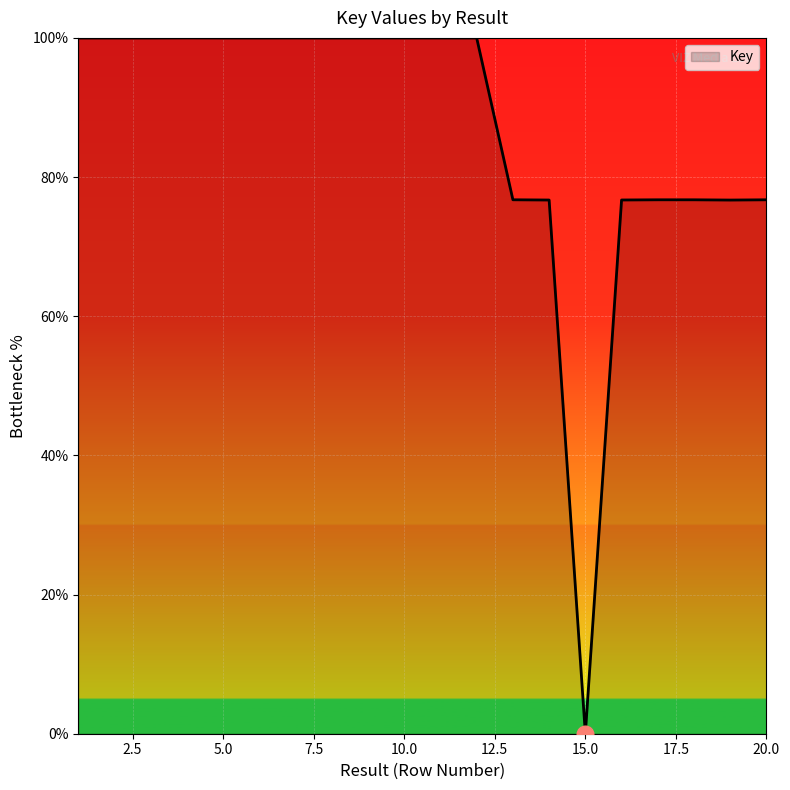

What is the greatest value displayed?

100.0